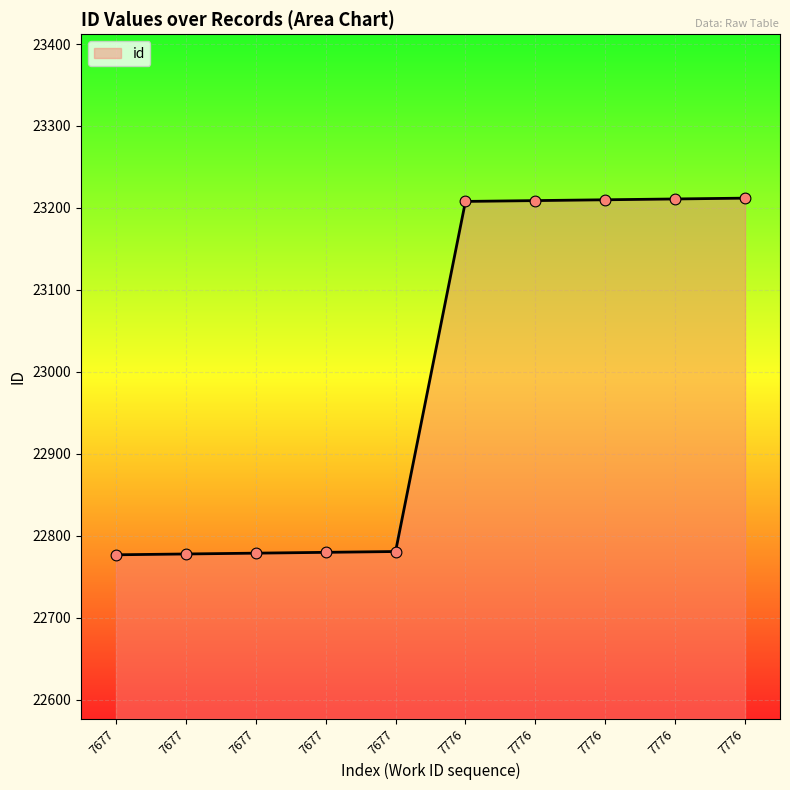

Between 7776 and 7677, which is larger?

7776